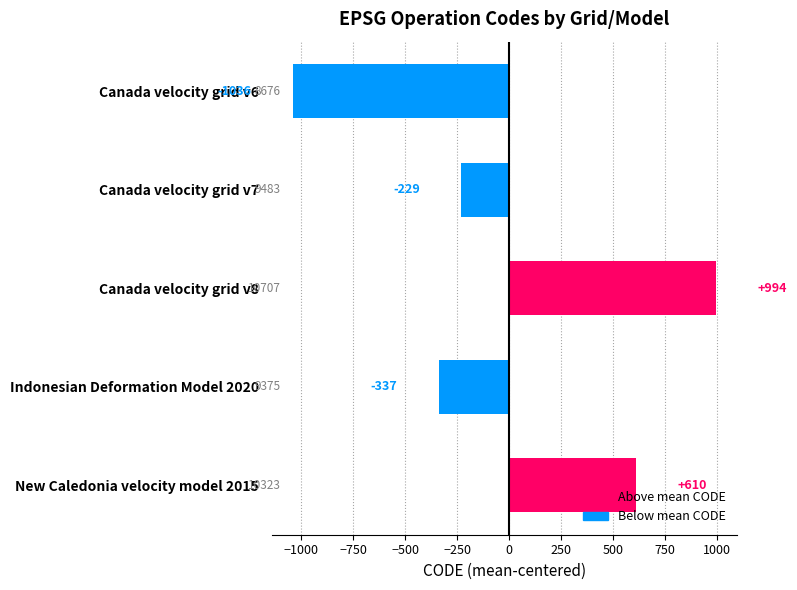

Is it true that the value at Indonesian Deformation Model 2020 is -337.8?

True